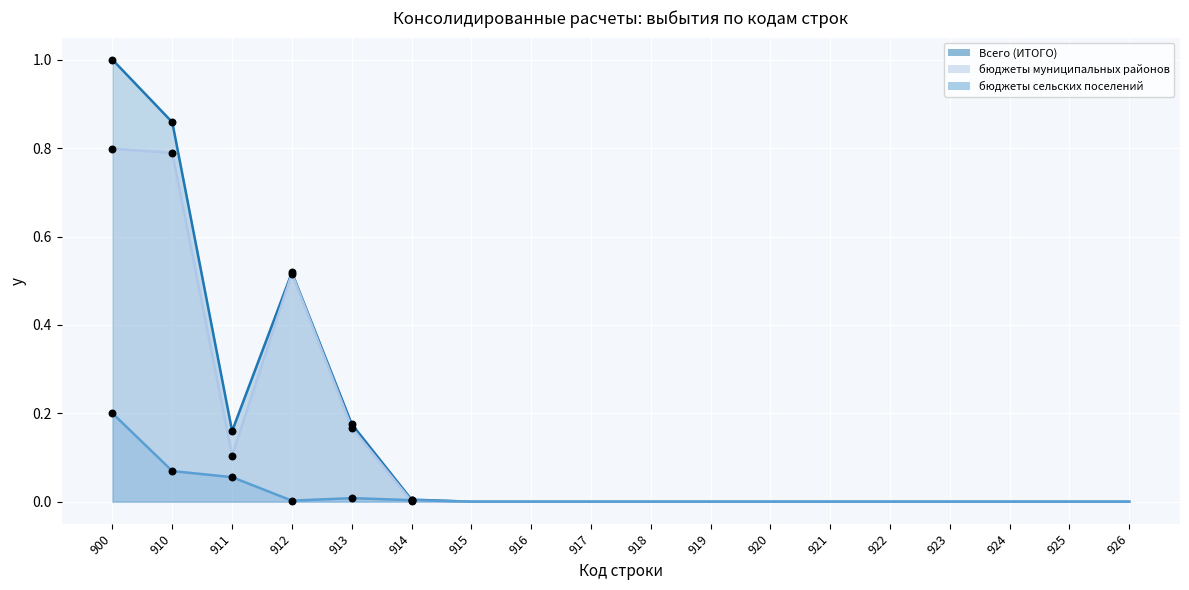

At which category is the sum across all series the highest?

900